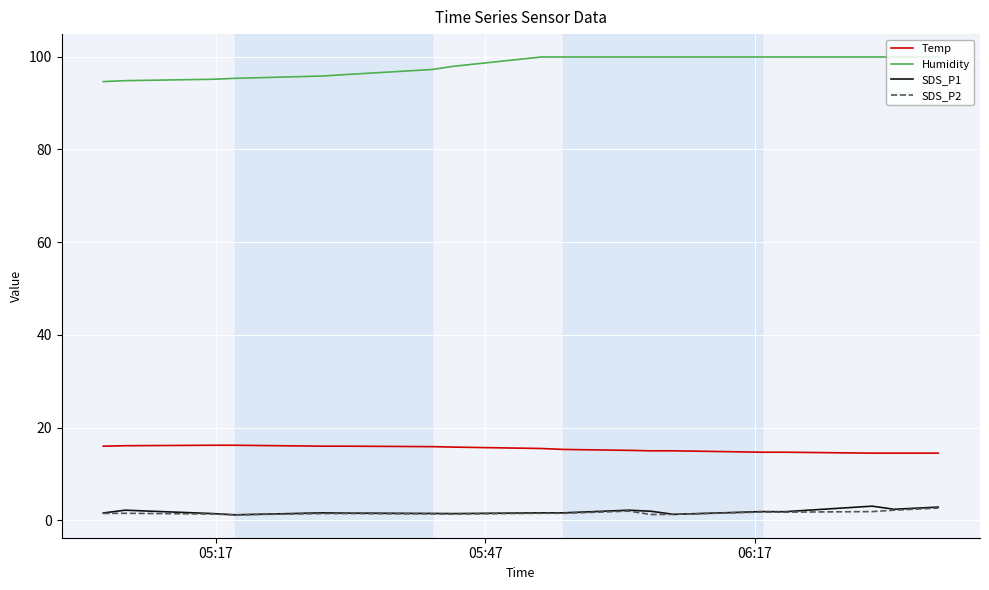

What is the difference between the second highest and second lowest values in the Humidity series?

5.1